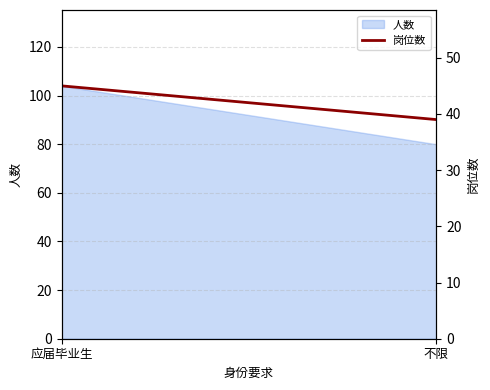

What position from the left is 应届毕业生?

1